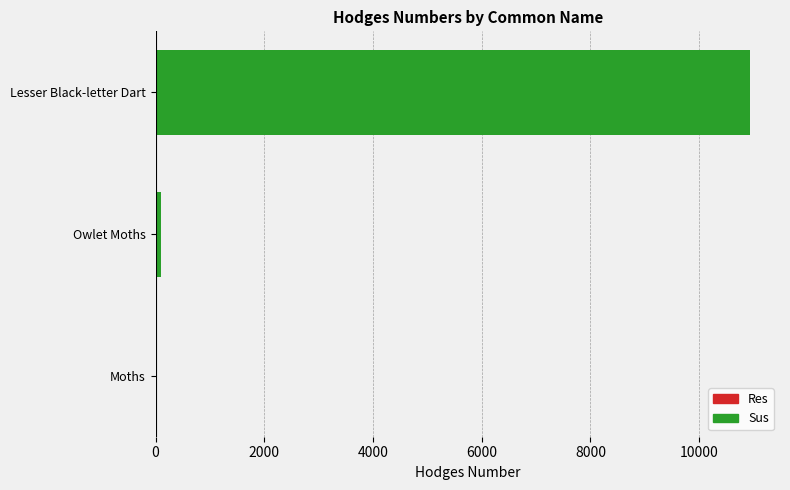

The value at Lesser Black-letter Dart is 10942.0. True or false?

True